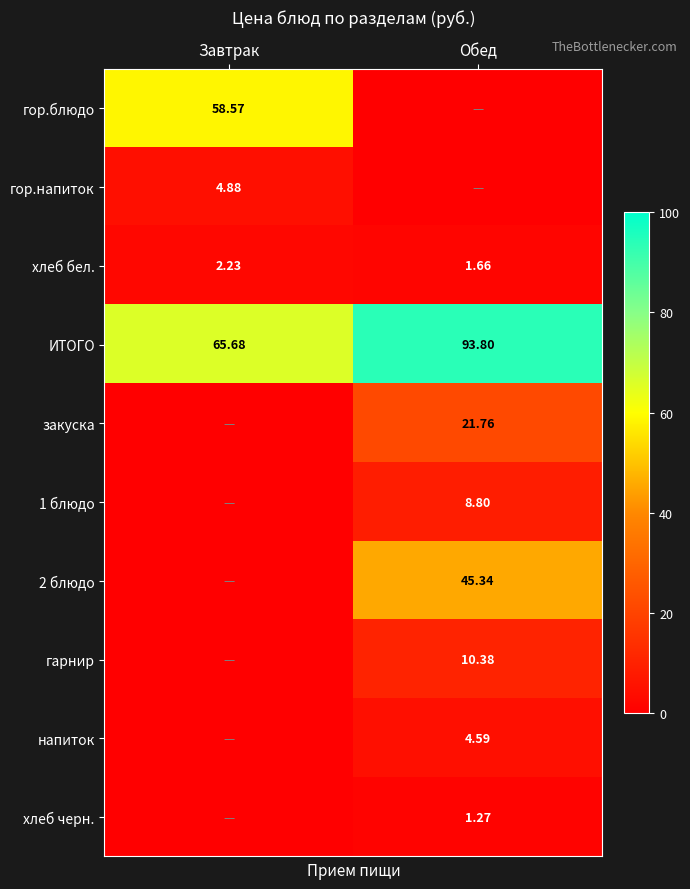

Is the value of хлеб черн. at Обед greater than the value of ИТОГО at Завтрак?

No